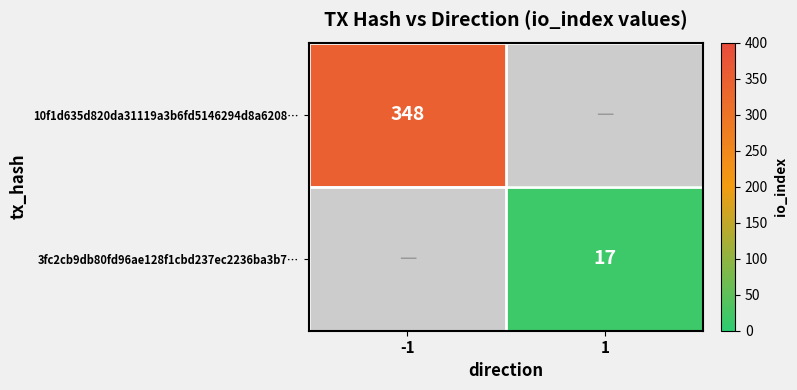

Is it true that 3fc2cb9db80fd96ae128f1cbd237ec2236ba3b7… equals 5 at 1?

False